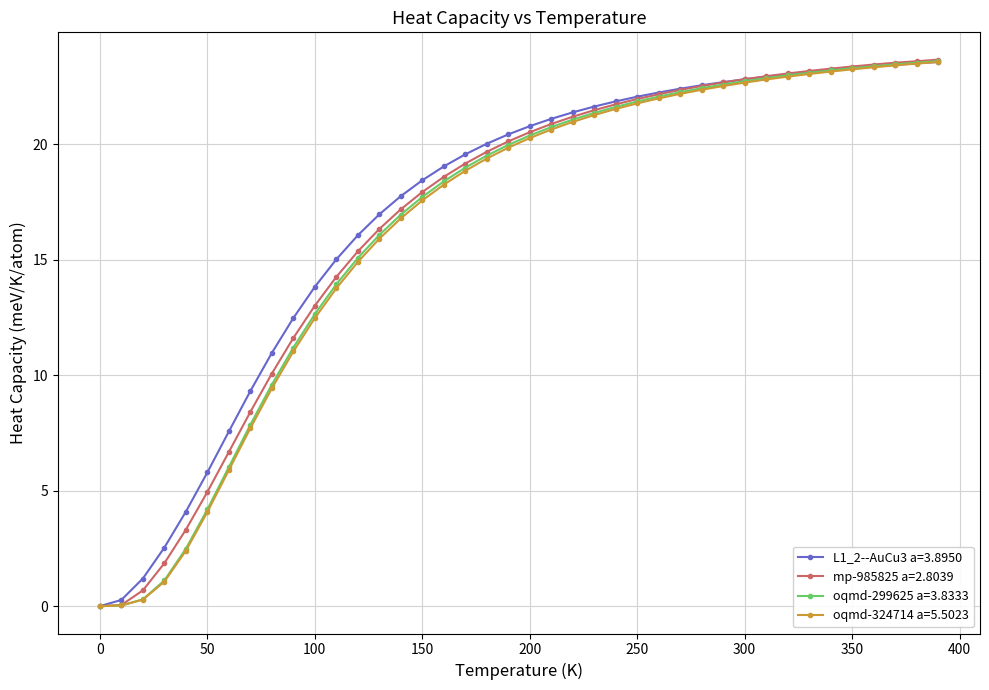

What is the value of the mp-985825 a=2.8039 point at the 18th from the left?

19.2